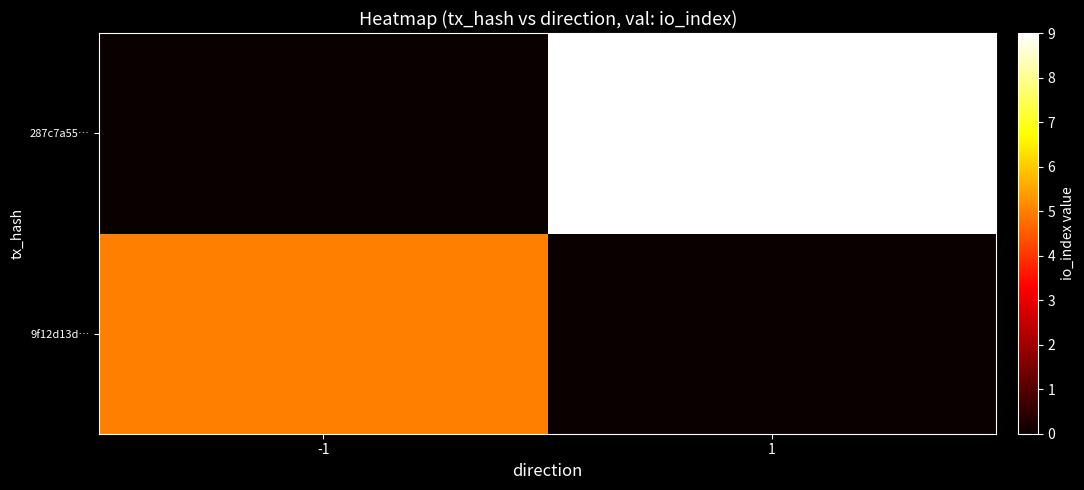

At how many categories does at least one series exceed 5?

1